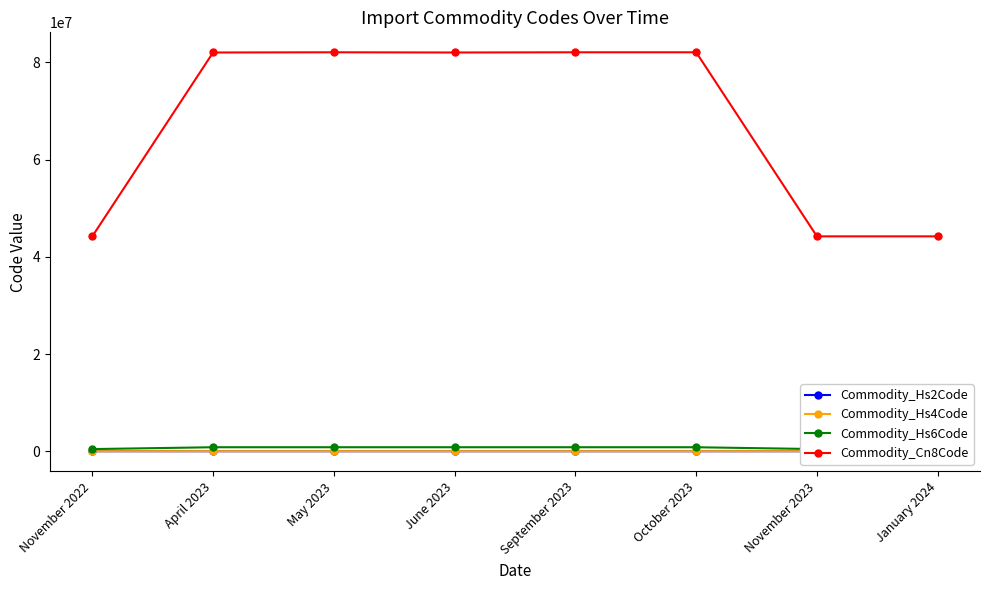

Reading left to right, transcribe all the data shown in this chart.

Commodity_Hs2Code: November 2022=44	April 2023=82	May 2023=82	June 2023=82	September 2023=82	October 2023=82	November 2023=44	January 2024=44
Commodity_Hs4Code: November 2022=4421	April 2023=8205	May 2023=8210	June 2023=8205	September 2023=8210	October 2023=8210	November 2023=4421	January 2024=4421
Commodity_Hs6Code: November 2022=442199	April 2023=820551	May 2023=821000	June 2023=820551	September 2023=821000	October 2023=821000	November 2023=442199	January 2024=442199
Commodity_Cn8Code: November 2022=44219999	April 2023=82055100	May 2023=82100000	June 2023=82055100	September 2023=82100000	October 2023=82100000	November 2023=44219999	January 2024=44219999